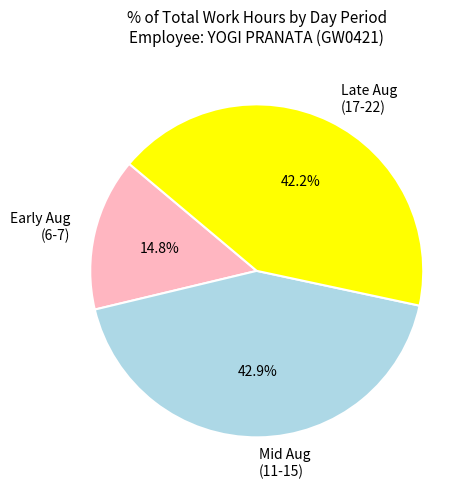

Rank the categories by value from lowest to highest.

Early Aug (6-7), Late Aug (17-22), Mid Aug (11-15)